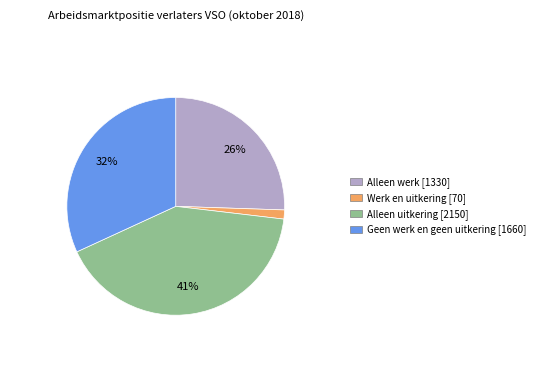

Between Alleen werk and Alleen uitkering, which is larger?

Alleen uitkering